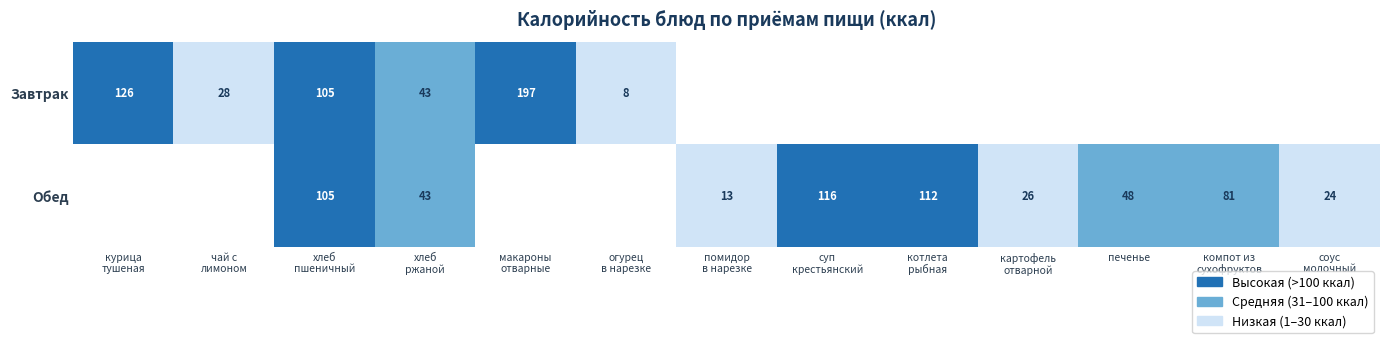

The value of Обед at печенье is 86. True or false?

False